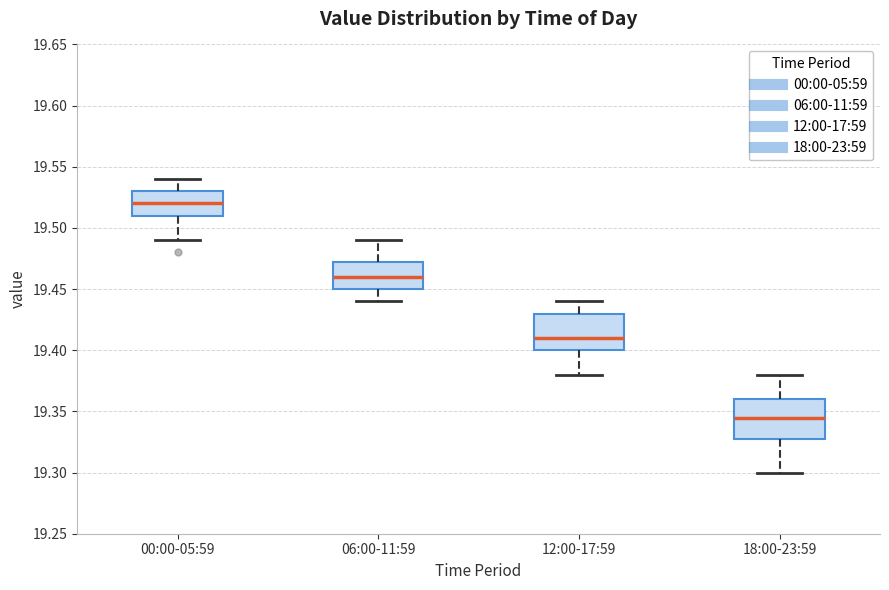

Reading left to right, transcribe this box plot: for each box, give where its median line is, the range the box spans, and where its two whiskers end, as read against the y-axis. The values are not printed on the chart, so give them approximately, as read against the axis.

00:00-05:59: median 19.520, box 19.510 to 19.530, whiskers 19.490 to 19.540
06:00-11:59: median 19.460, box 19.450 to 19.475, whiskers 19.440 to 19.490
12:00-17:59: median 19.410, box 19.400 to 19.430, whiskers 19.380 to 19.440
18:00-23:59: median 19.345, box 19.330 to 19.360, whiskers 19.300 to 19.380